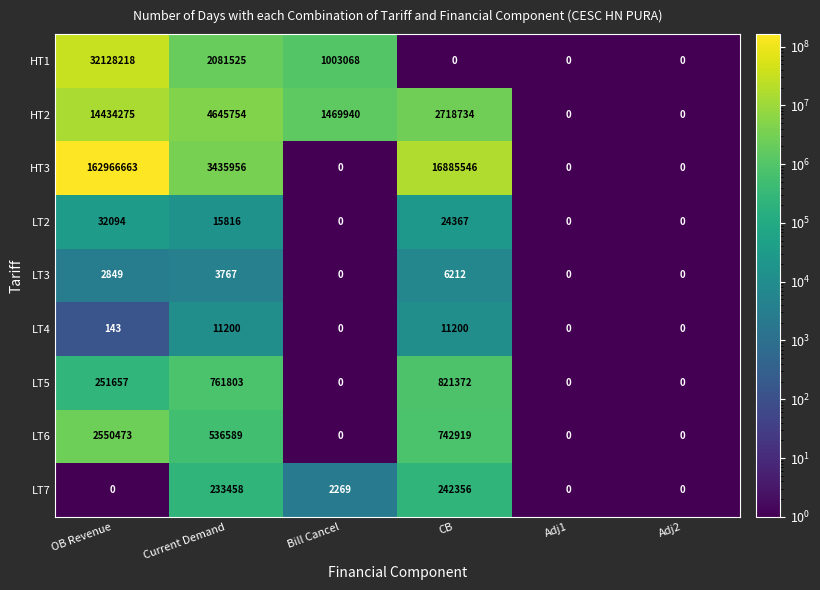

What is the approximate value of LT7 at CB?

242356